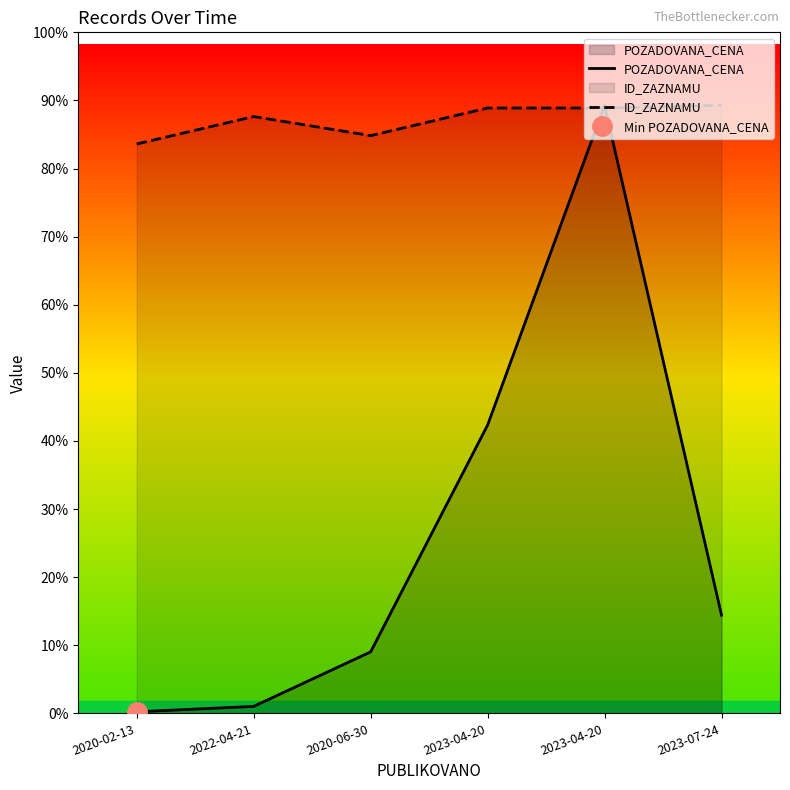

True or false: POZADOVANA_CENA and ID_ZAZNAMU intersect in this chart.

True